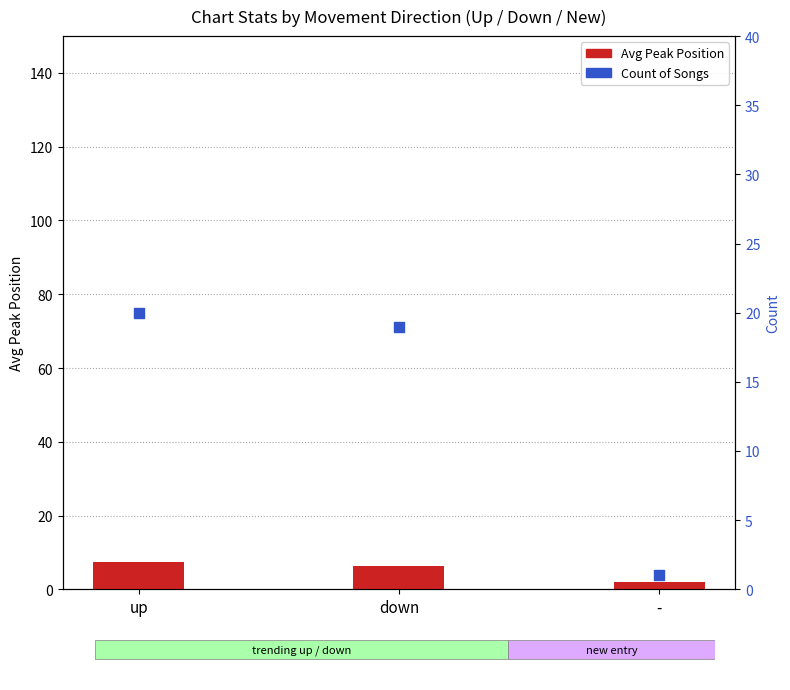

Is the value of Avg Peak Position at up greater than the value of Count at -?

Yes